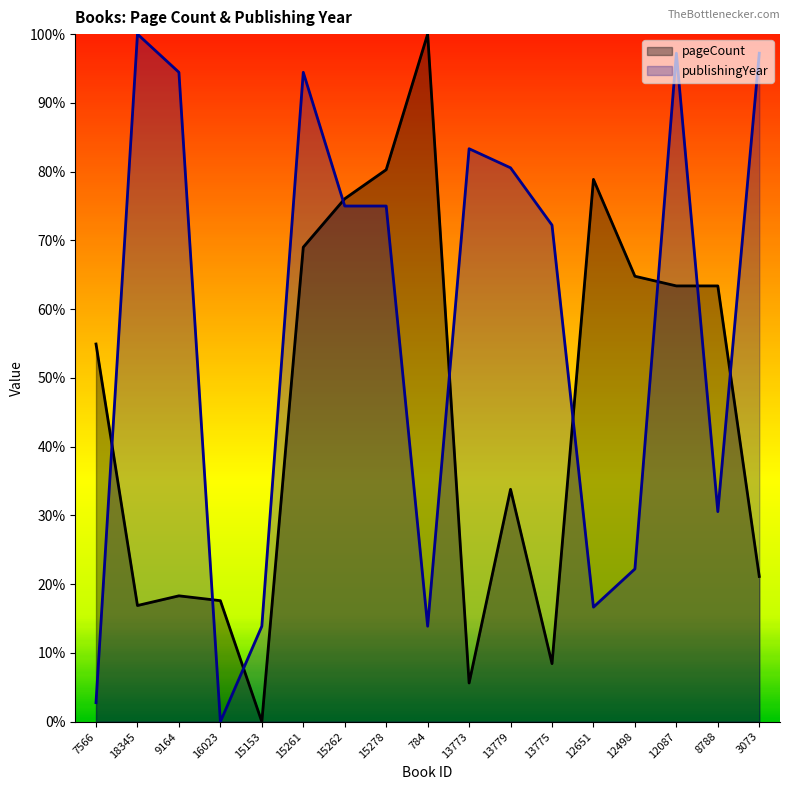

Where is the first local minimum for publishingYear?

16023